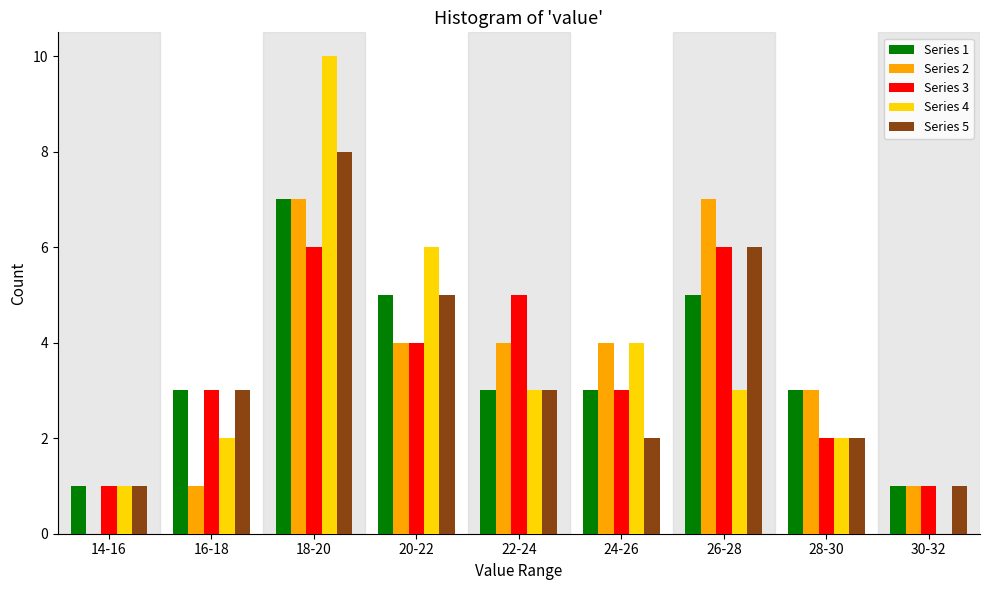

Is the value of Series 4 at 22-24 greater than the value of Series 1 at 30-32?

Yes